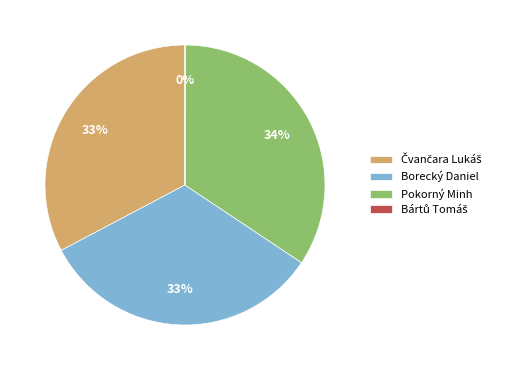

Does any single category account for the majority?

No